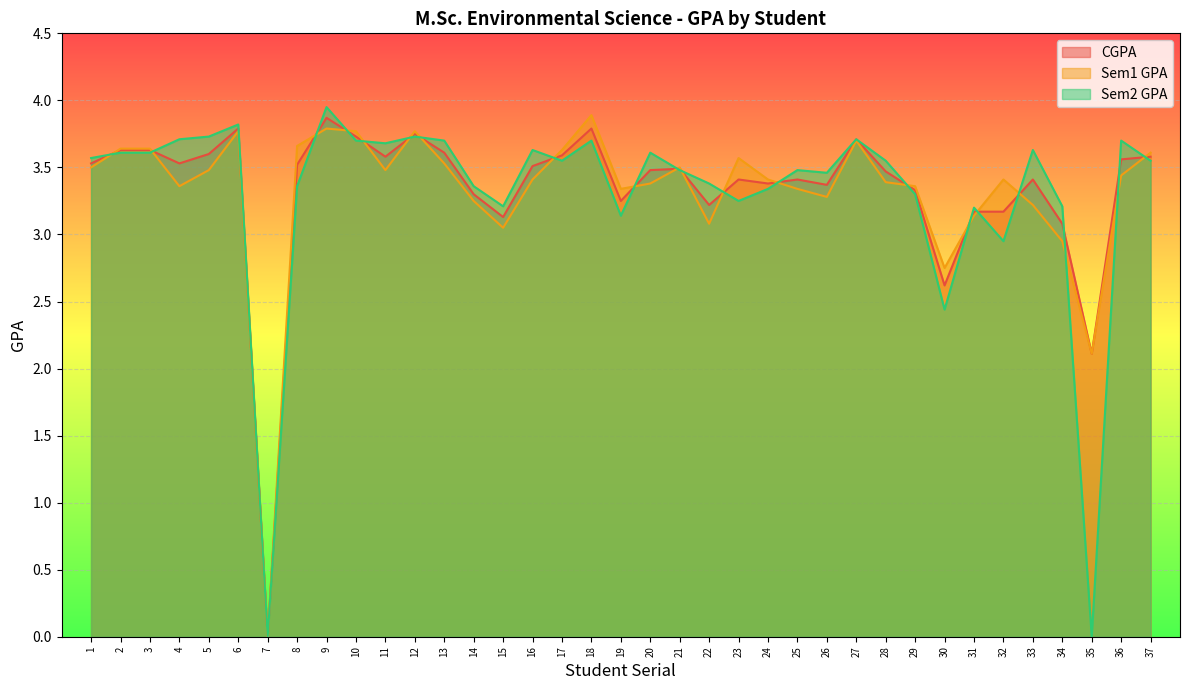

How many data points in Sem1 GPA are less than 3?

4